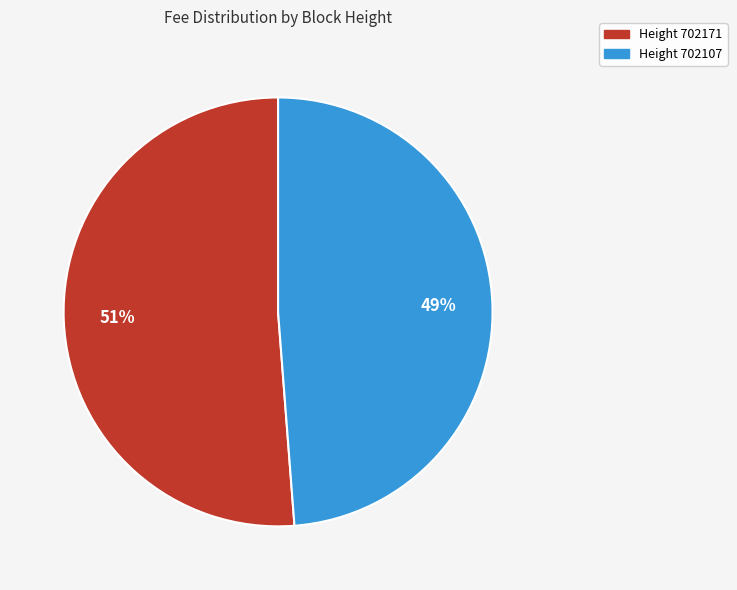

To the nearest percent, what percentage of the pie is Height 702171?

51%